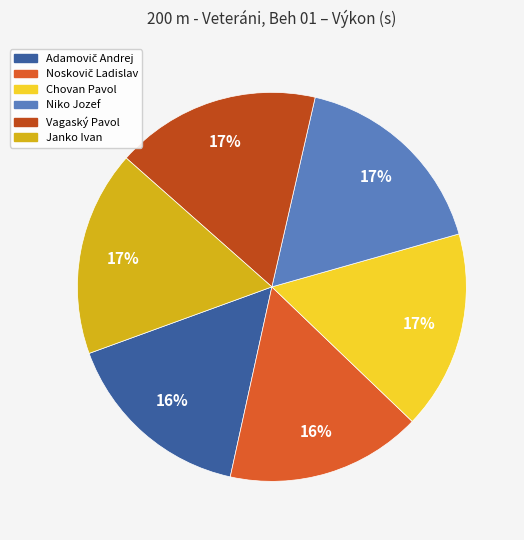

Do Niko Jozef and Vagaský Pavol together represent more than half of the pie?

No